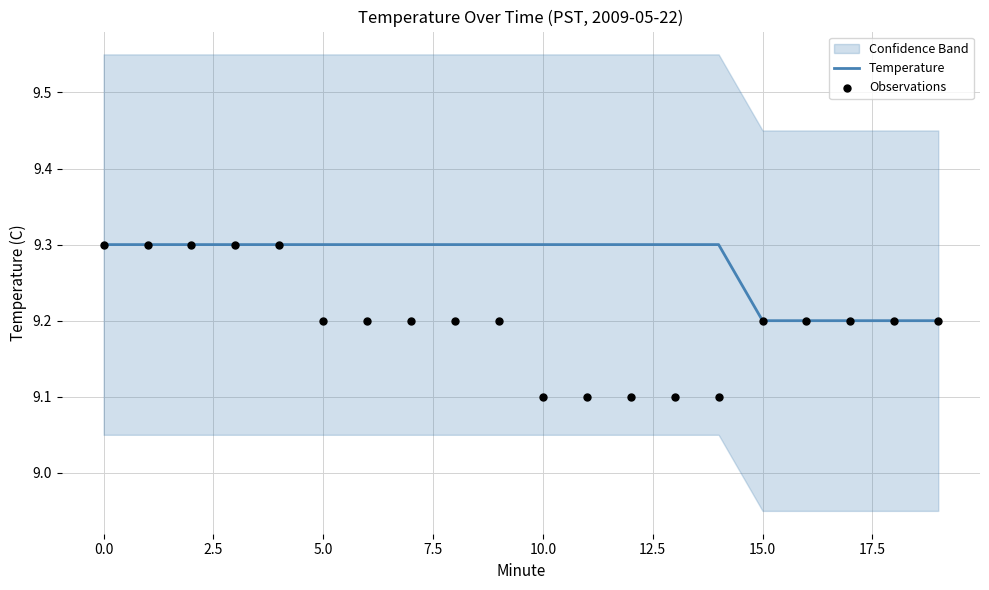

At how many categories does at least one series exceed 9?

20